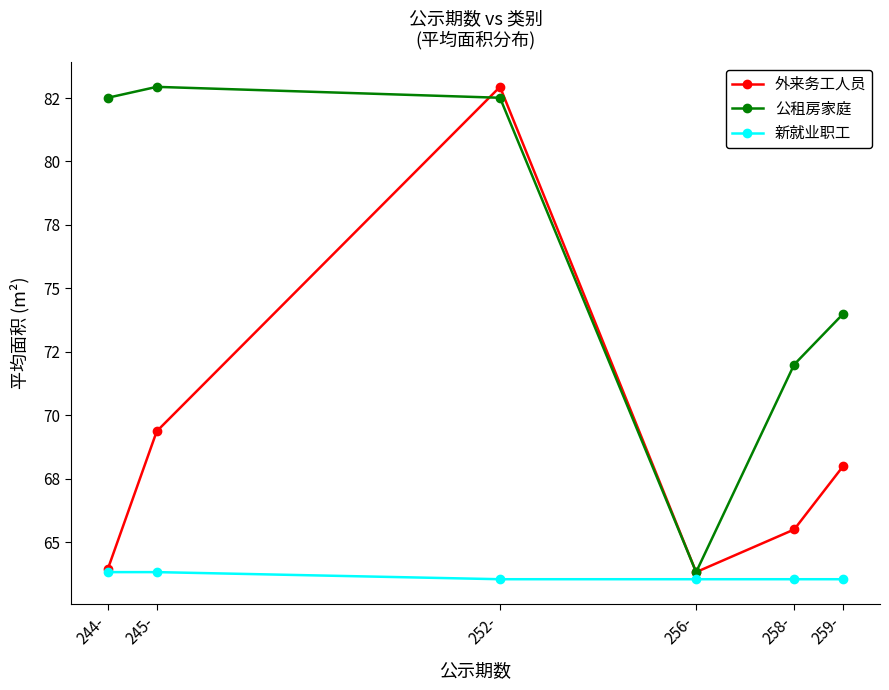

What is the label of the 6th point from the right?

244-